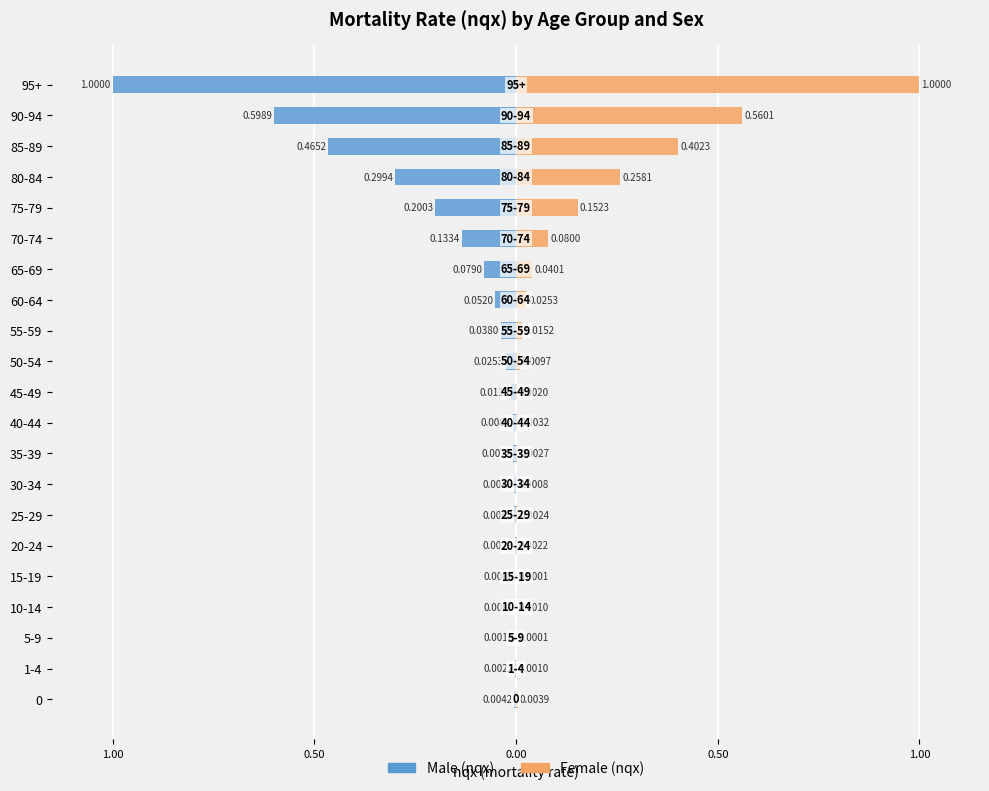

True or false: Female (nqx) has a value of 0.6 at 85-89.

False